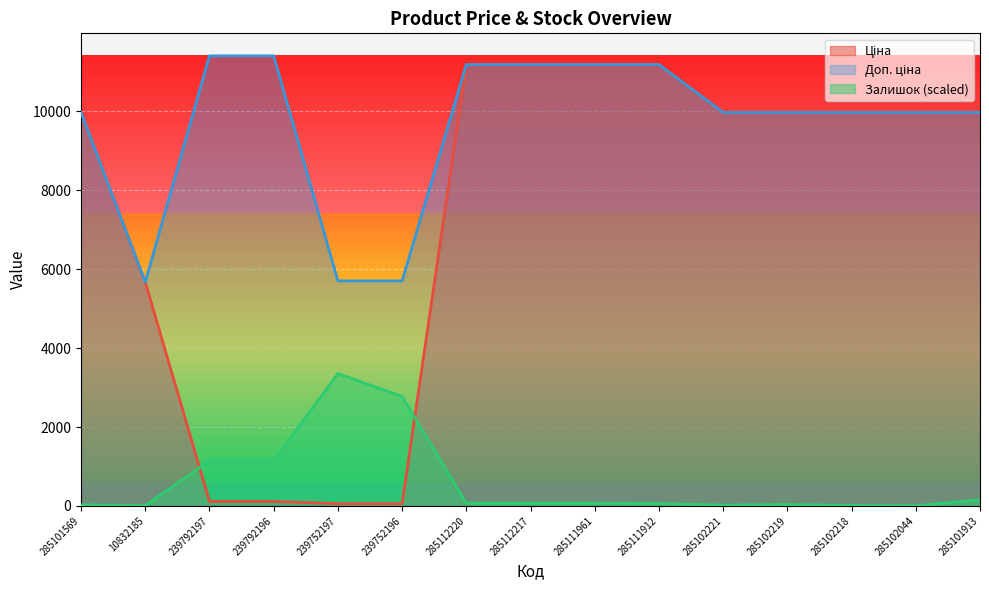

Reading right to left, what are all the values shown in this chart?

Ціна: 9975.0	9975.0	9975.0	9975.0	9975.0	11188.2	11188.2	11188.2	11188.2	57.0	57.0	114.1	114.1	5673.8	9975.0
Доп. ціна: 9975.0	9975.0	9975.0	9975.0	9975.0	11188.2	11188.2	11188.2	11188.2	5705.0	5705.0	11410.0	11410.0	5673.8	9975.0
Залишок: 154.9	4.0	11.9	35.7	19.9	59.6	67.5	67.5	67.5	2772.5	3356.4	1151.9	1147.9	7.9	27.8